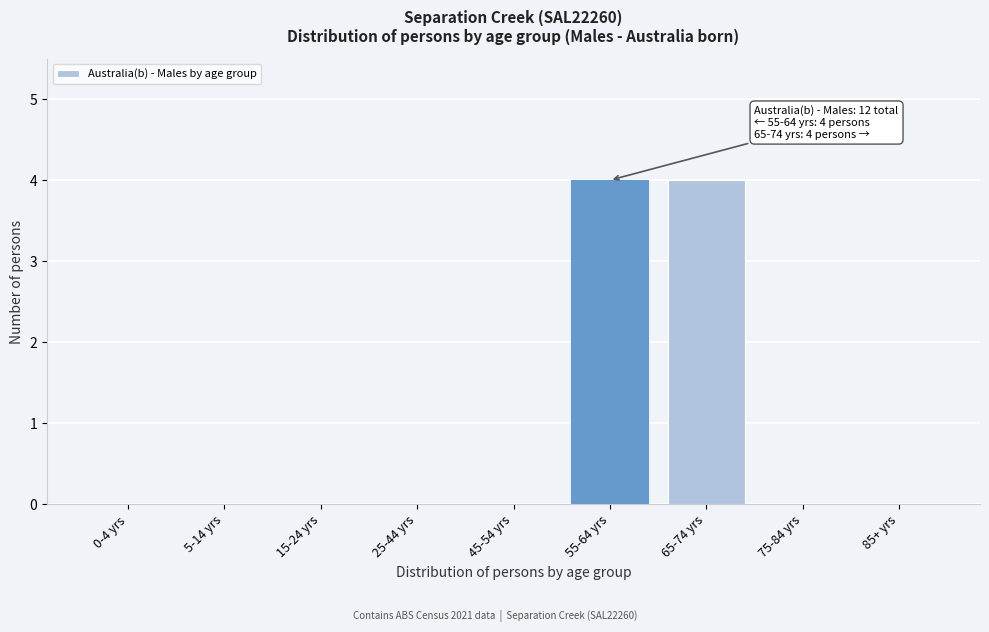

Reading left to right, transcribe all the data shown in this chart.

0-4 yrs=0	5-14 yrs=0	15-24 yrs=0	25-44 yrs=0	45-54 yrs=0	55-64 yrs=4	65-74 yrs=4	75-84 yrs=0	85+ yrs=0